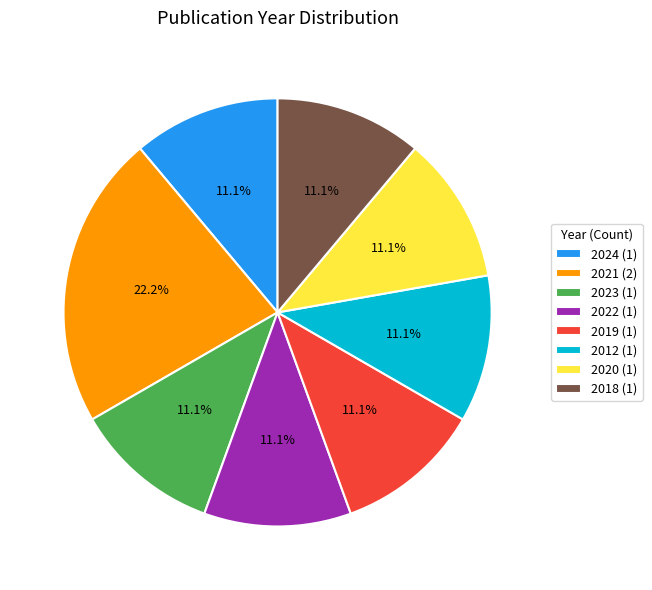

The 2012 slice represents 22% of the pie. True or false?

False